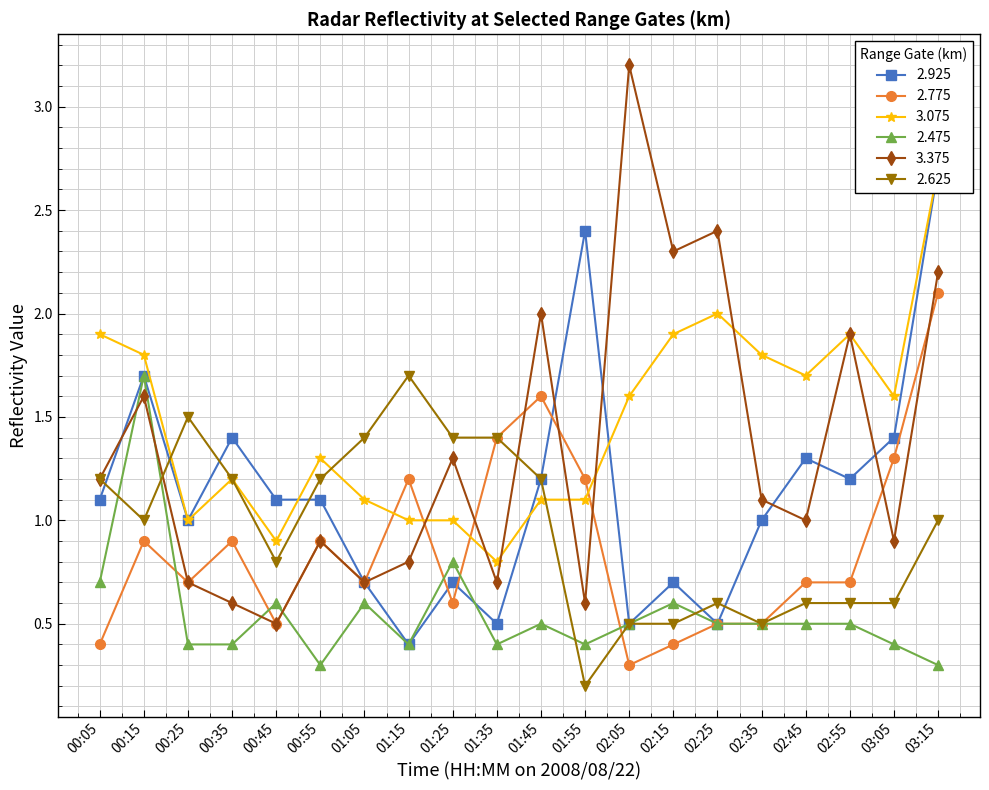

True or false: 3.375 and 2.925 intersect in this chart.

True